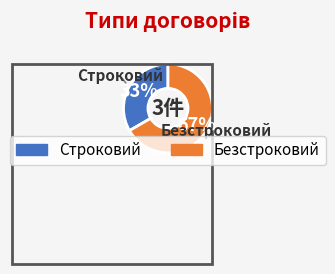

To the nearest percent, what is the average slice percentage?

50%